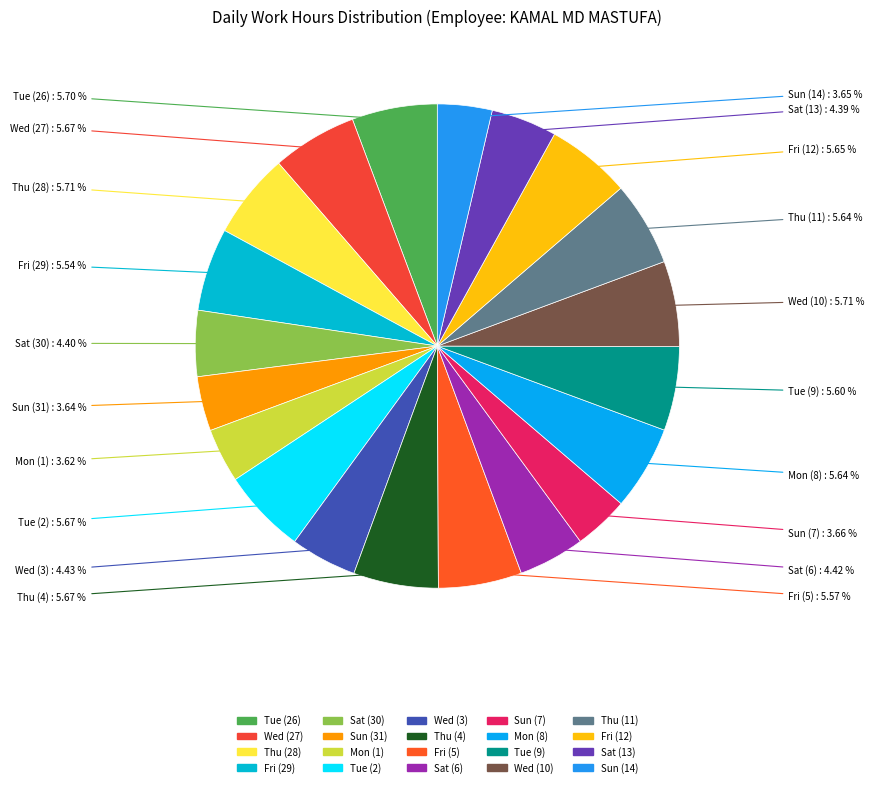

To the nearest percent, what is the combined percentage of Sun (7) and Tue (2)?

9%